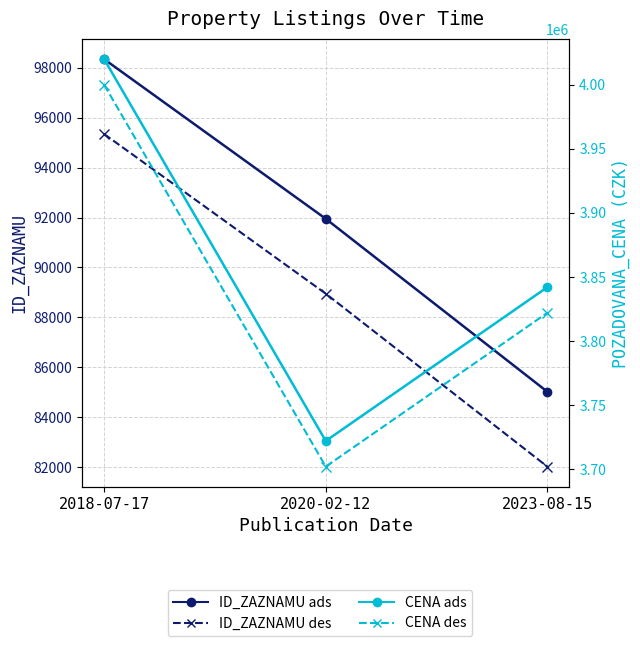

Reading left to right, what are all the values shown in this chart?

ID_ZAZNAMU (solid): 98343	91950	85022
ID_ZAZNAMU (dashed): 95343	88950	82022
CENA (solid): 4020000	3722000	3842000
CENA (dashed): 4000000	3702000	3822000